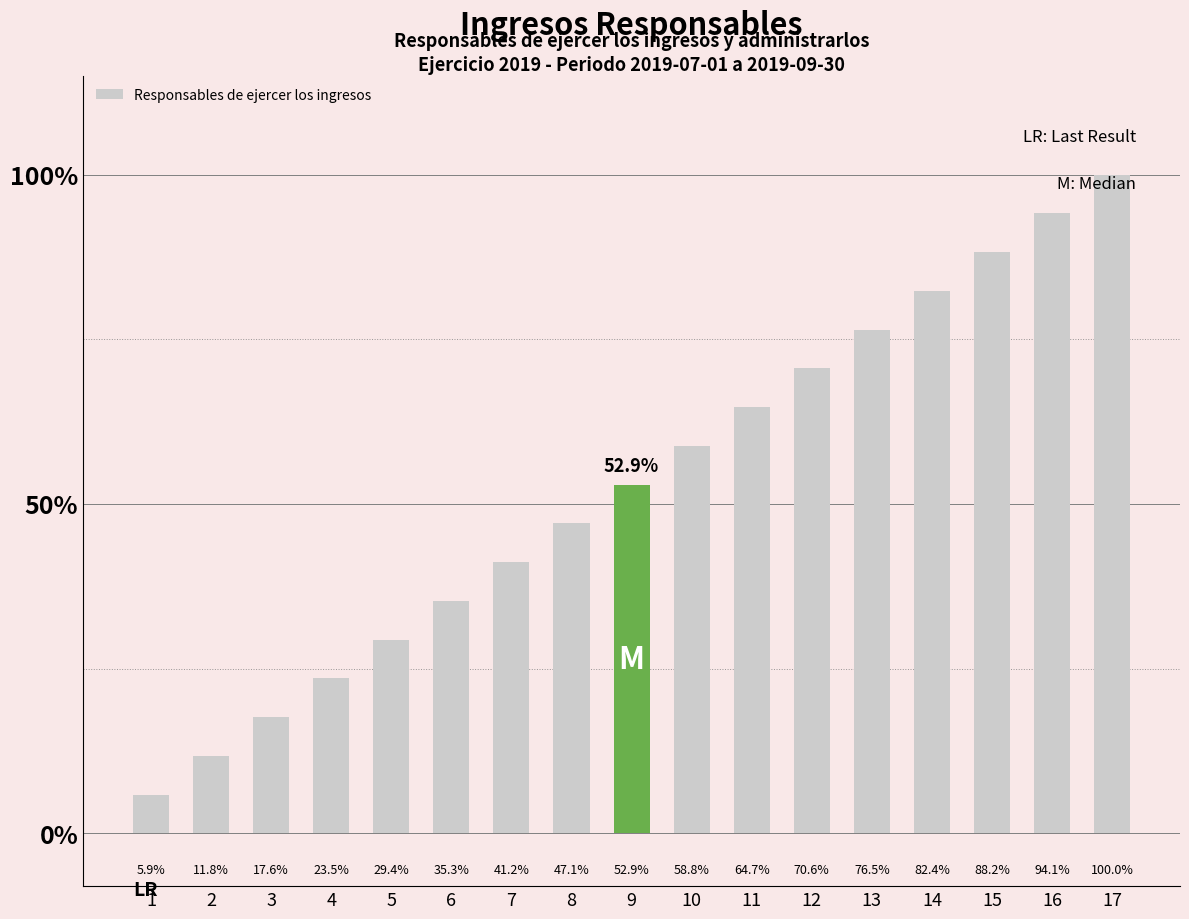

Are the bars horizontal?

No